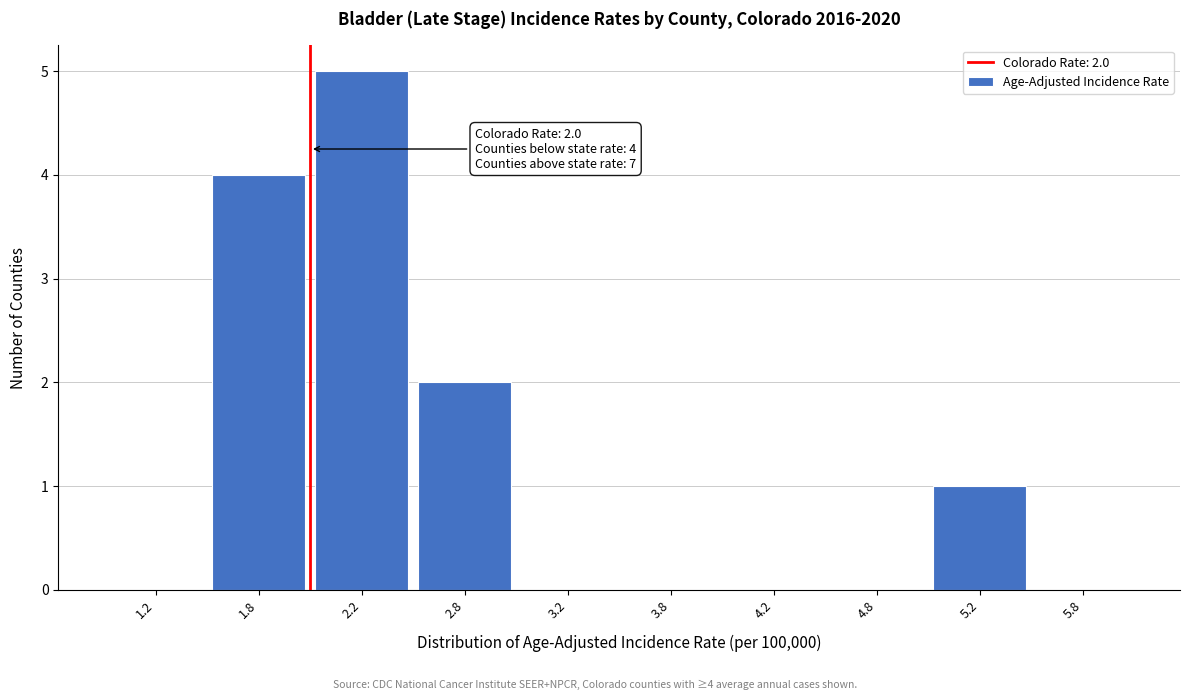

Which range on the x-axis has the tallest bar?

2.0 to 2.5